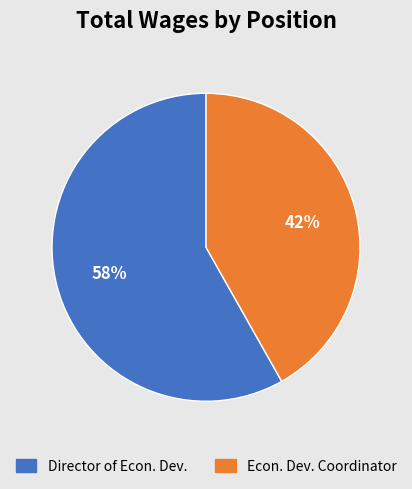

Rank the categories by value from lowest to highest.

Econ. Dev. Coordinator, Director of Econ. Dev.